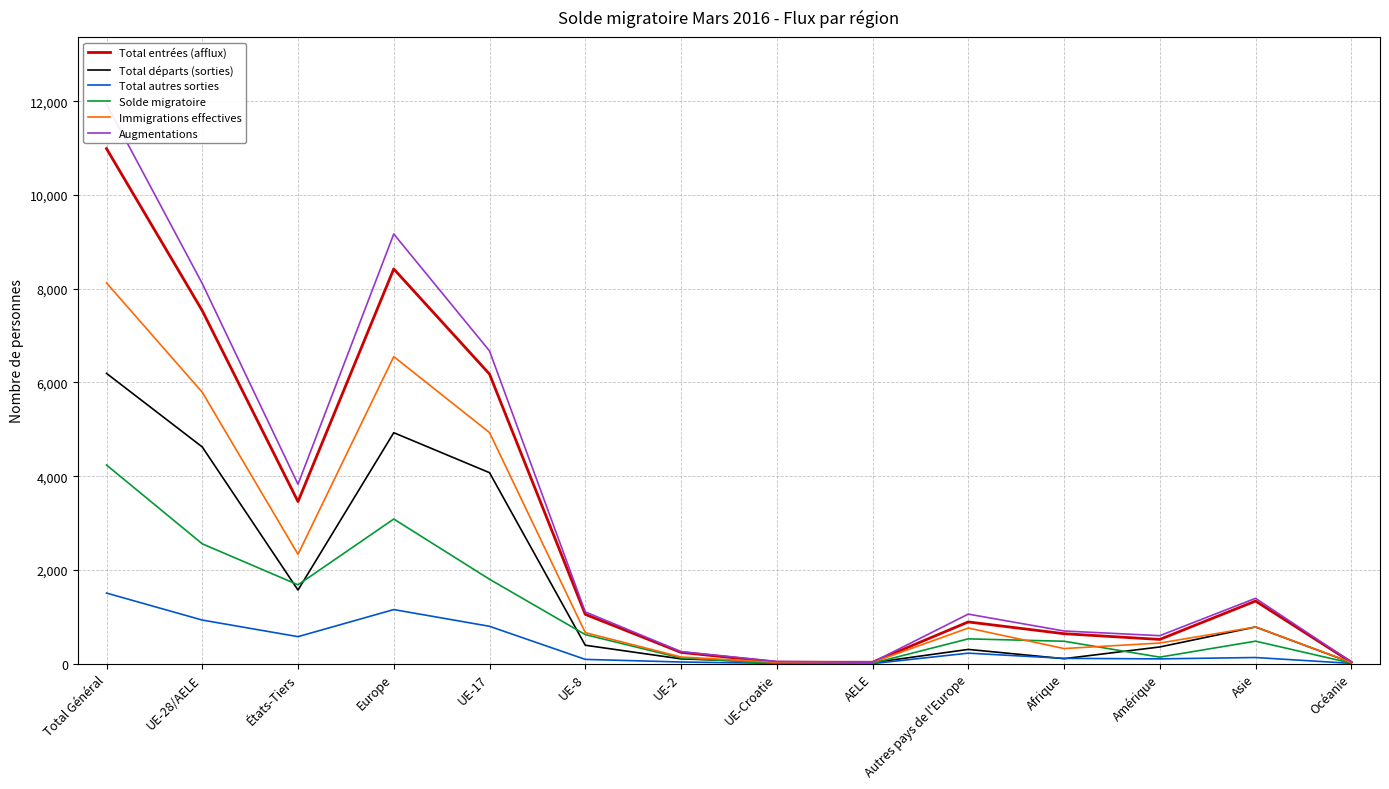

What is the sum of all Immigrations effectives values?

30920